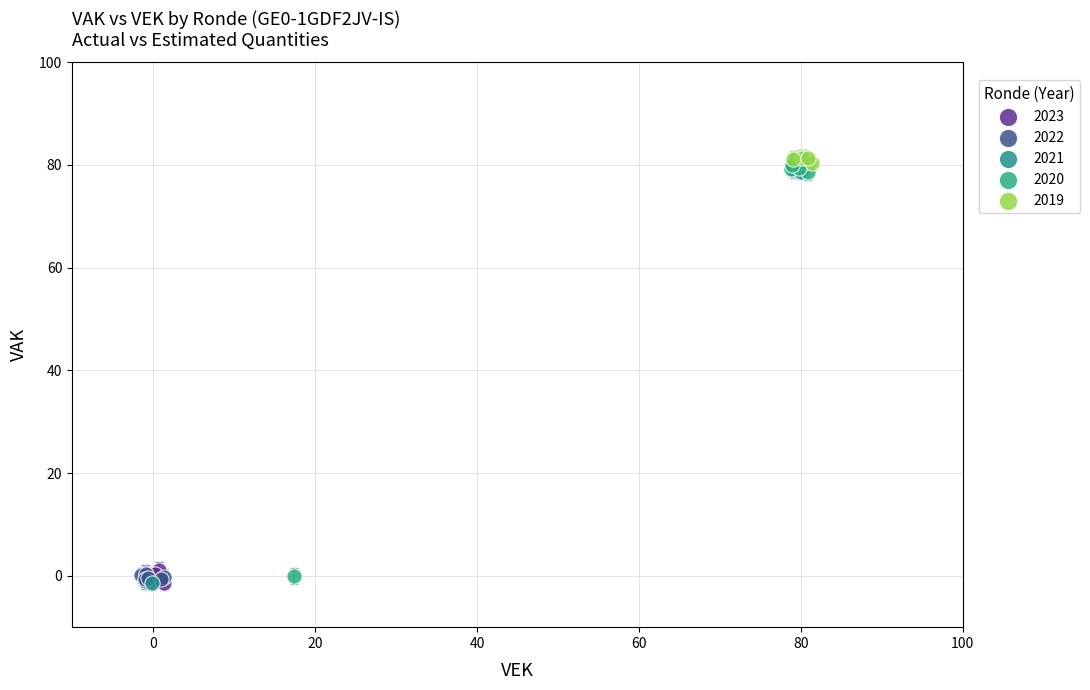

Which series has the largest Y range (max minus min)?

2021